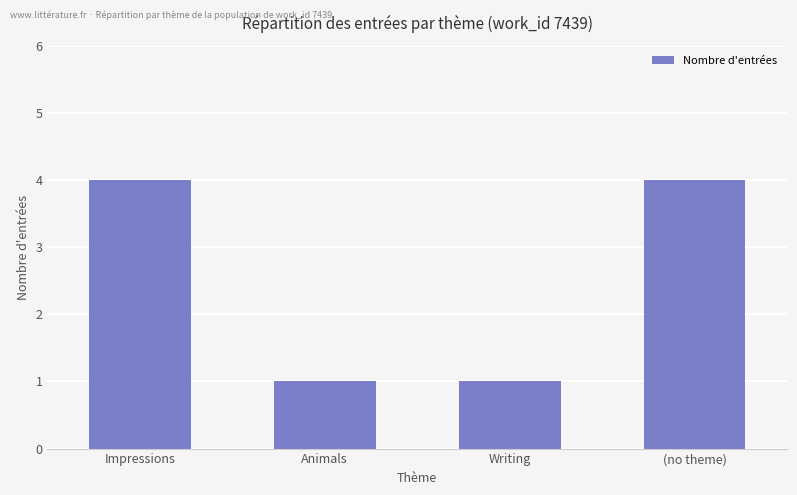

The chart shows a value of 7 at Impressions. True or false?

False